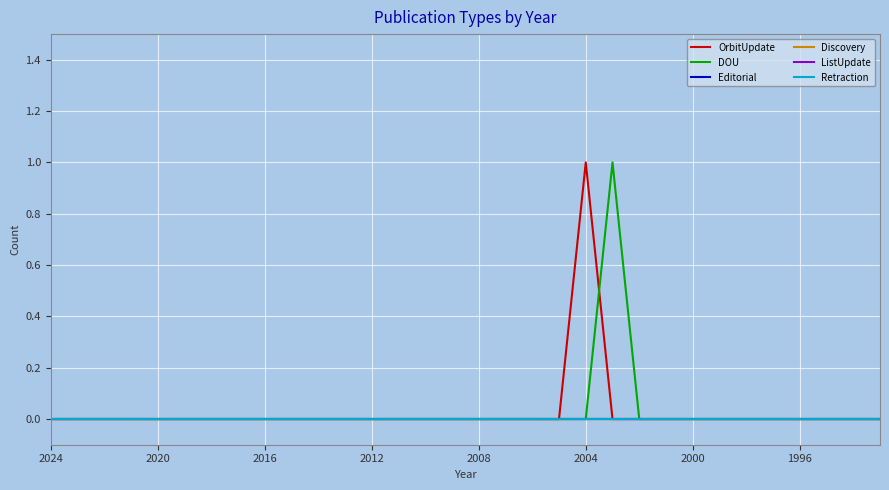

Which series has the largest total across all categories?

OrbitUpdate